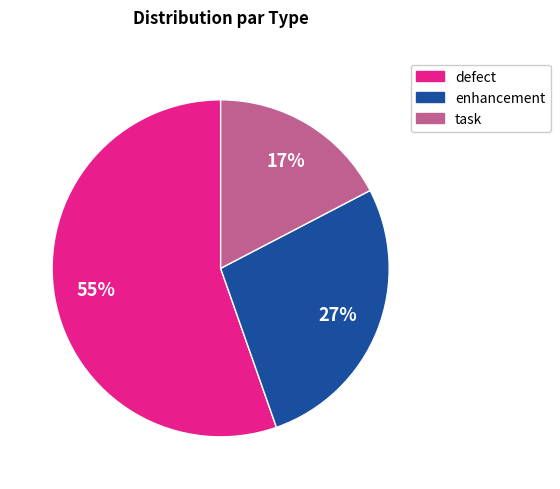

To the nearest percent, what portion does enhancement represent?

27%